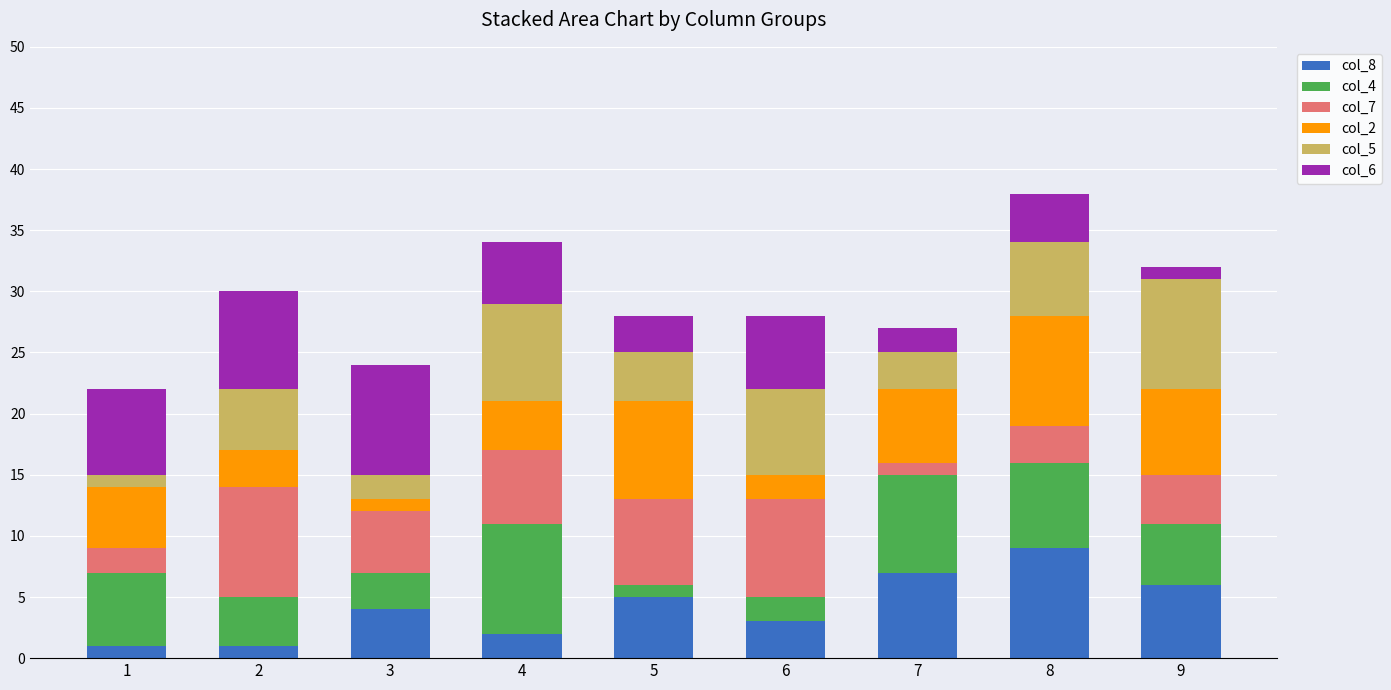

The col_8 series shows 7 at 7. True or false?

True